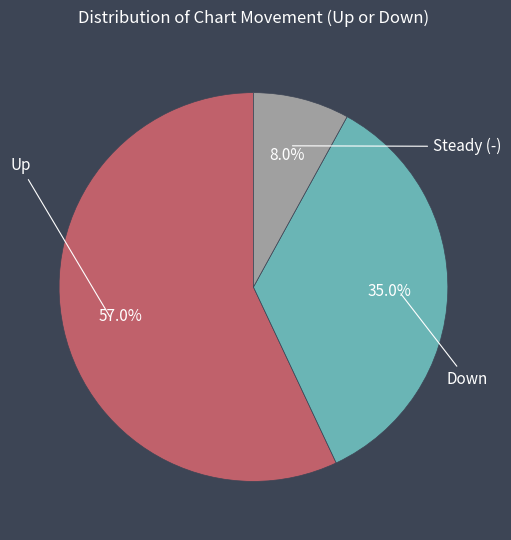

Which slice represents more than half of the pie?

up